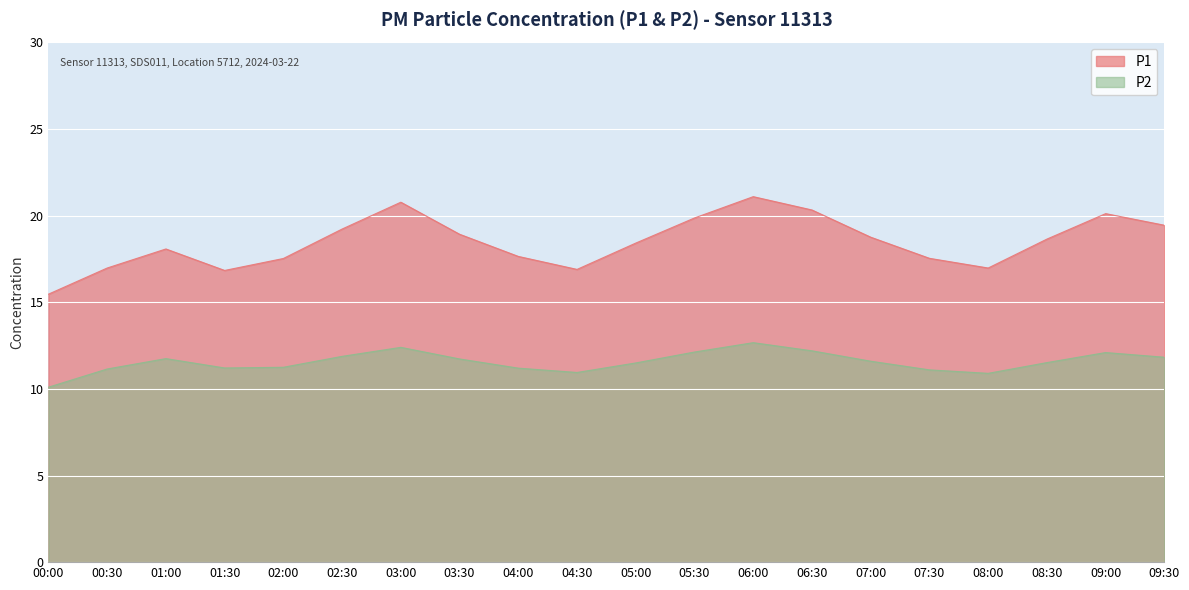

Between 03:00 and 07:30, which is larger?

03:00